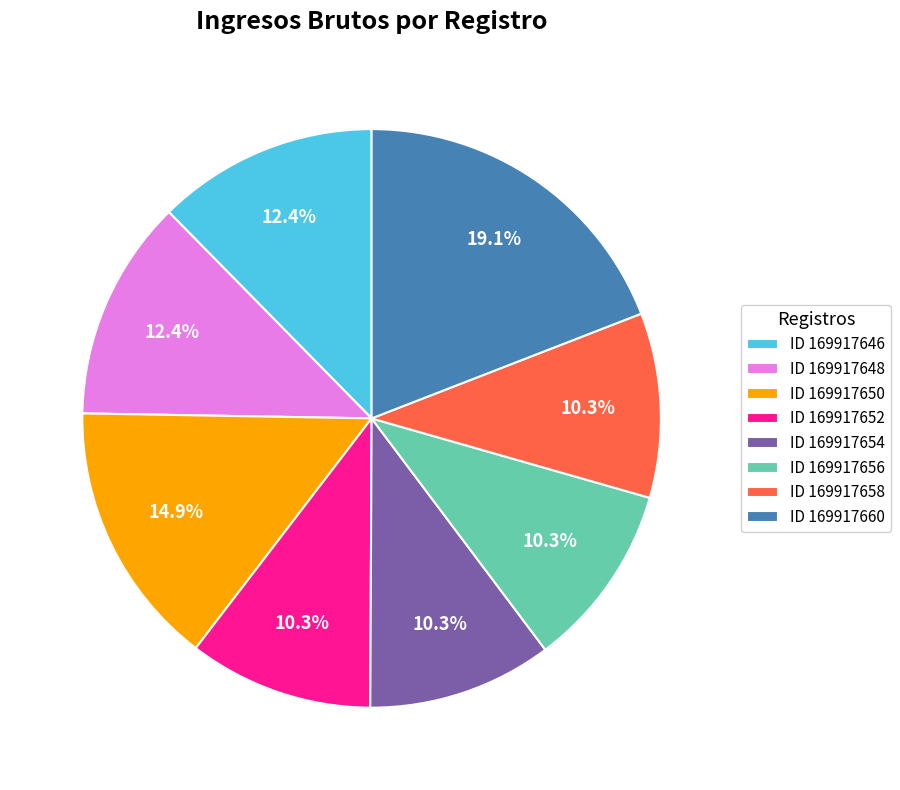

What is the largest slice in the pie chart?

ID 169917660